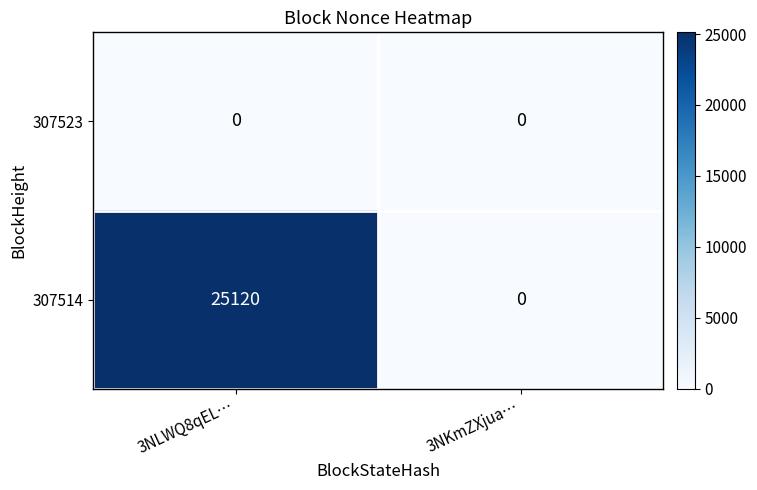

Reading left to right, transcribe all the data shown in this chart.

307523: 0	0
307514: 25120	0